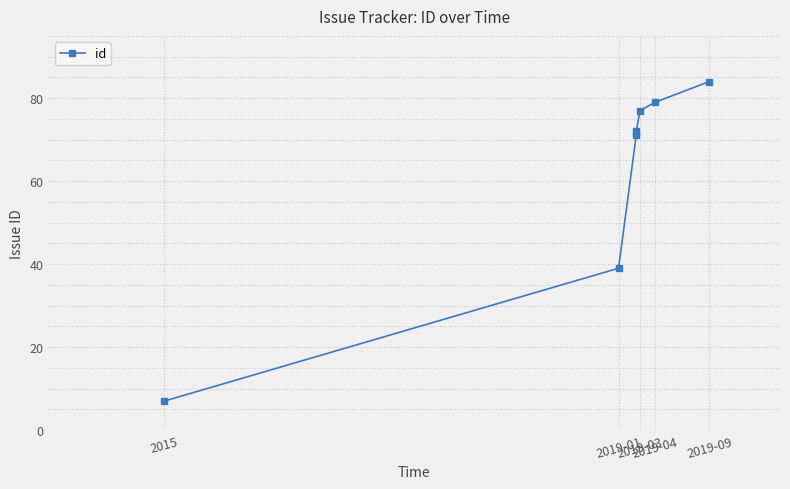

How many lines are shown in the chart?

1